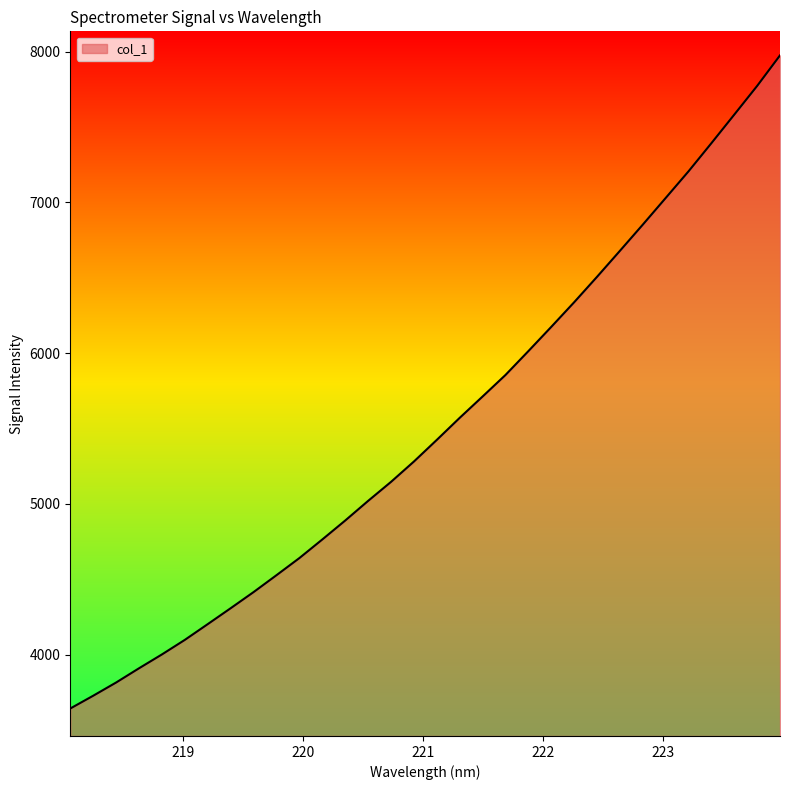

What is the smallest value displayed?

3643.4